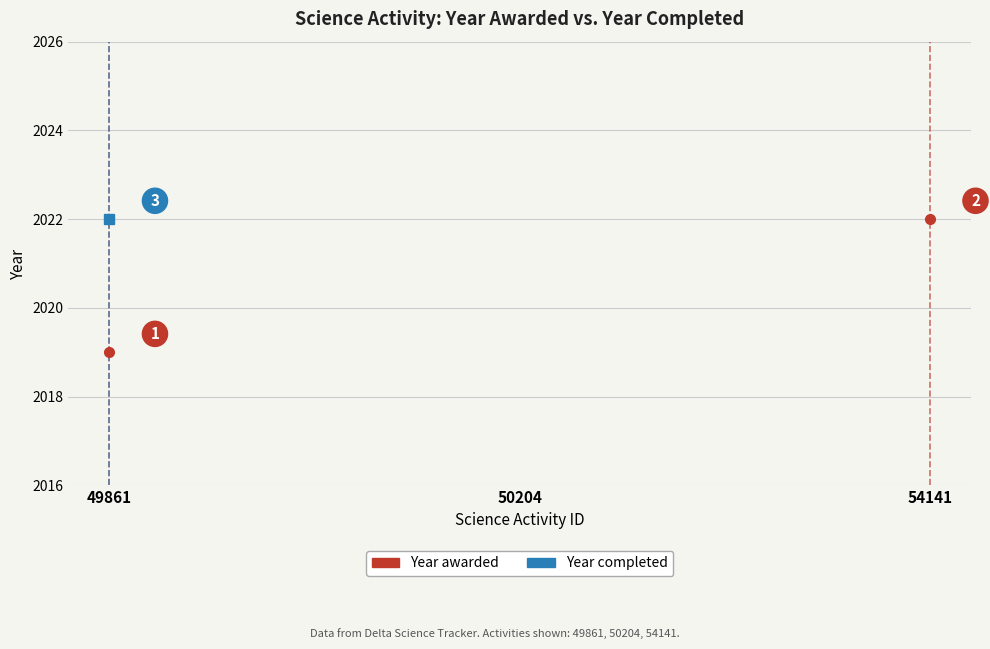

At how many categories does at least one series exceed 2021?

2